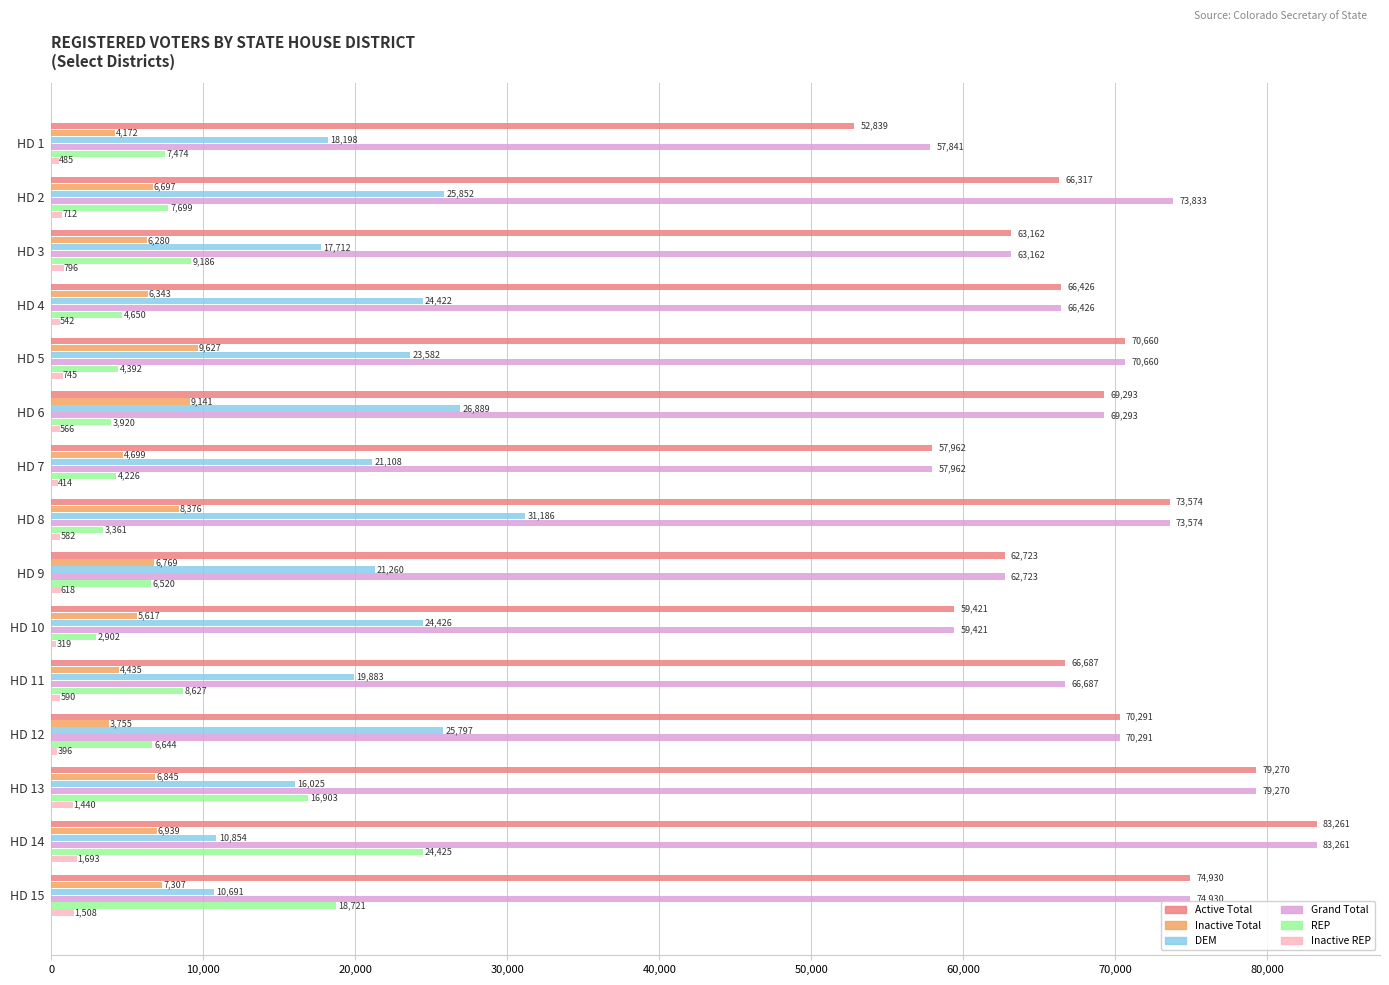

What is the difference between the maximum and minimum values in the Grand Total series?

25420